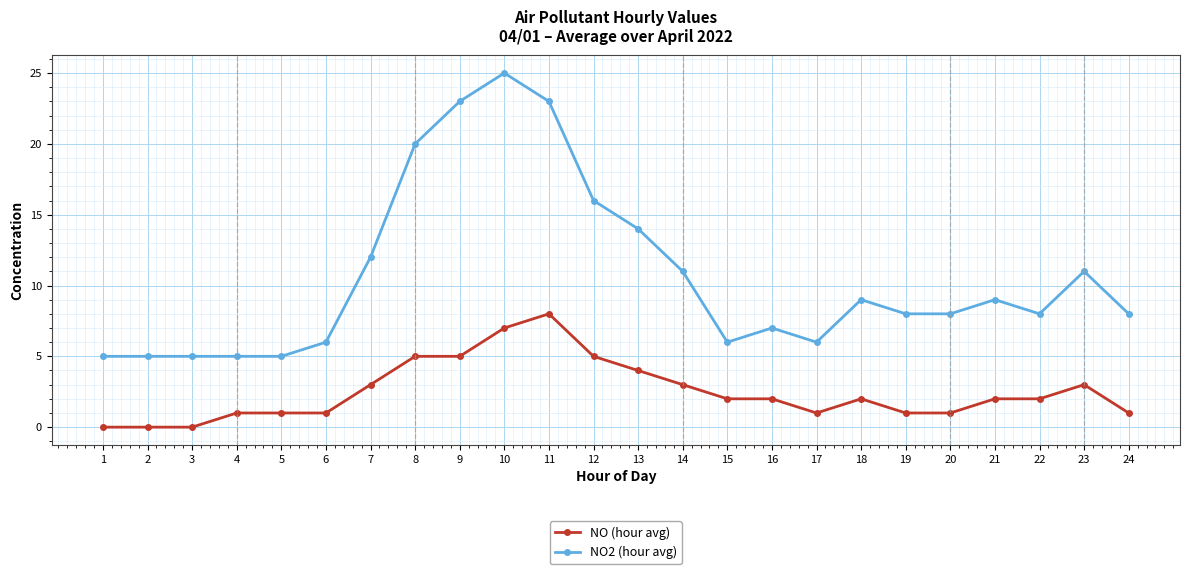

At which category is the sum across all series the highest?

10